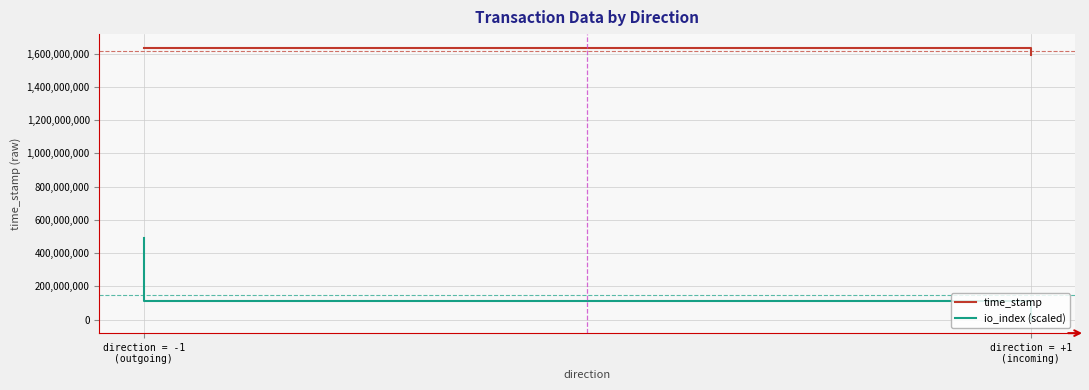

Which series has the largest total across all categories?

time_stamp